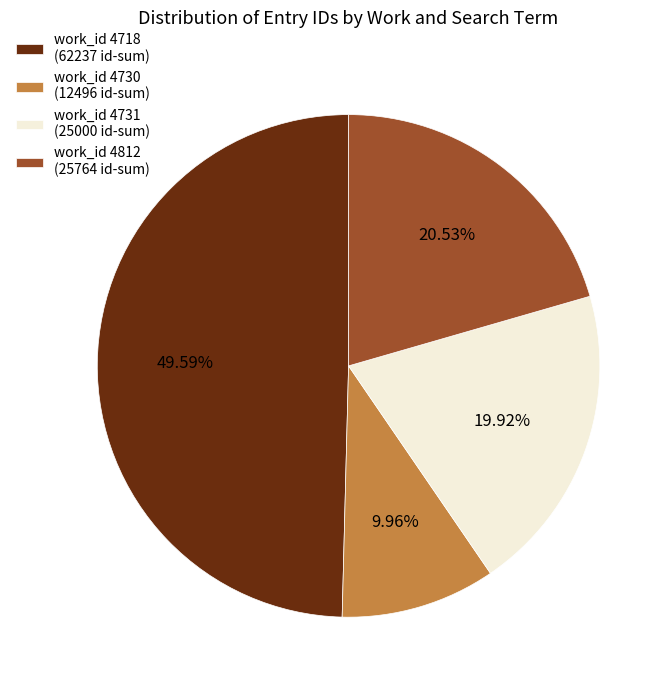

Rank the categories by value from lowest to highest.

work_id 4730 (12496 id-sum), work_id 4731 (25000 id-sum), work_id 4812 (25764 id-sum), work_id 4718 (62237 id-sum)